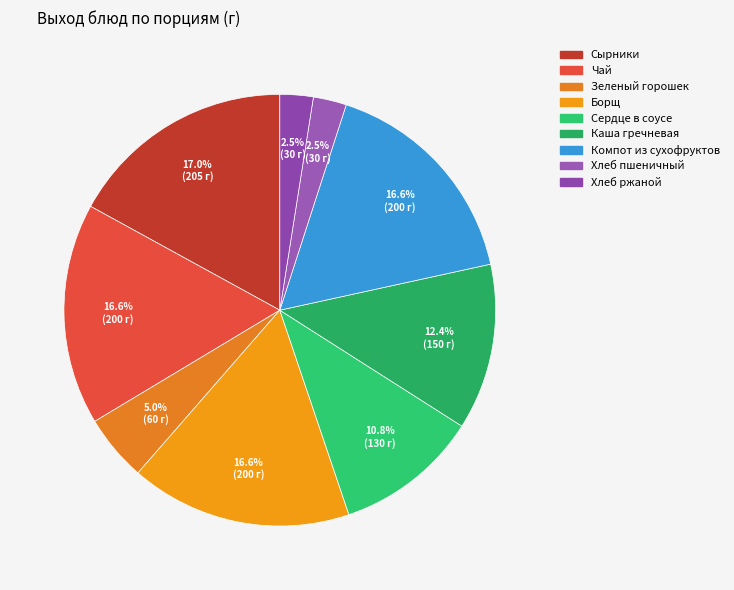

Count the number of slices in the pie.

9